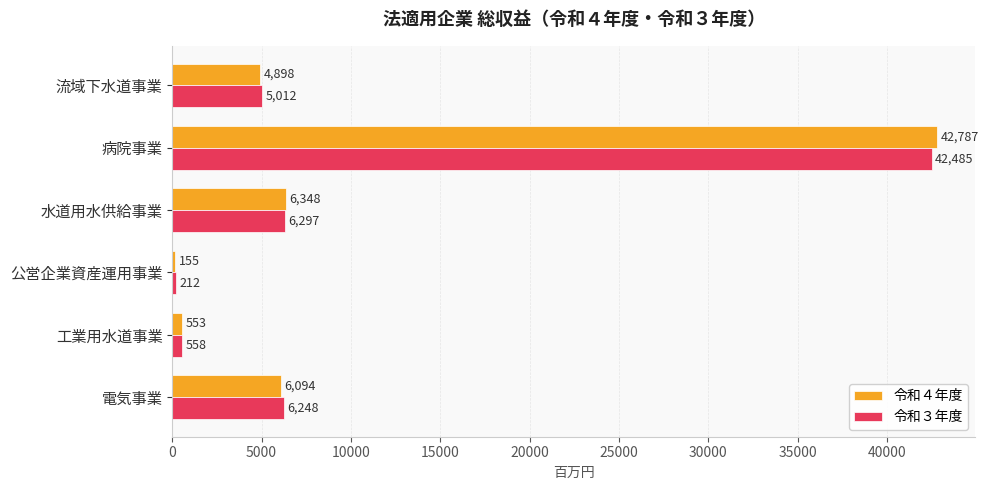

Which series has the largest total across all categories?

令和４年度